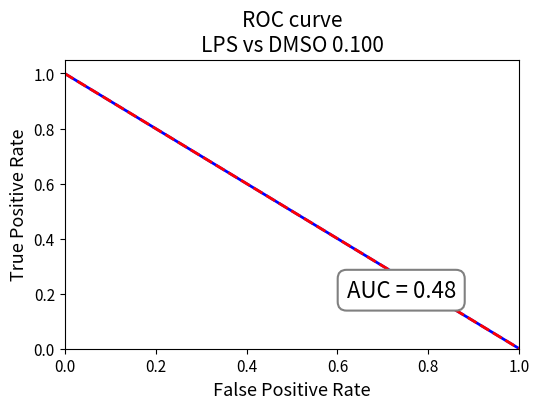

Does the chart display data point markers on the line(s)?

No